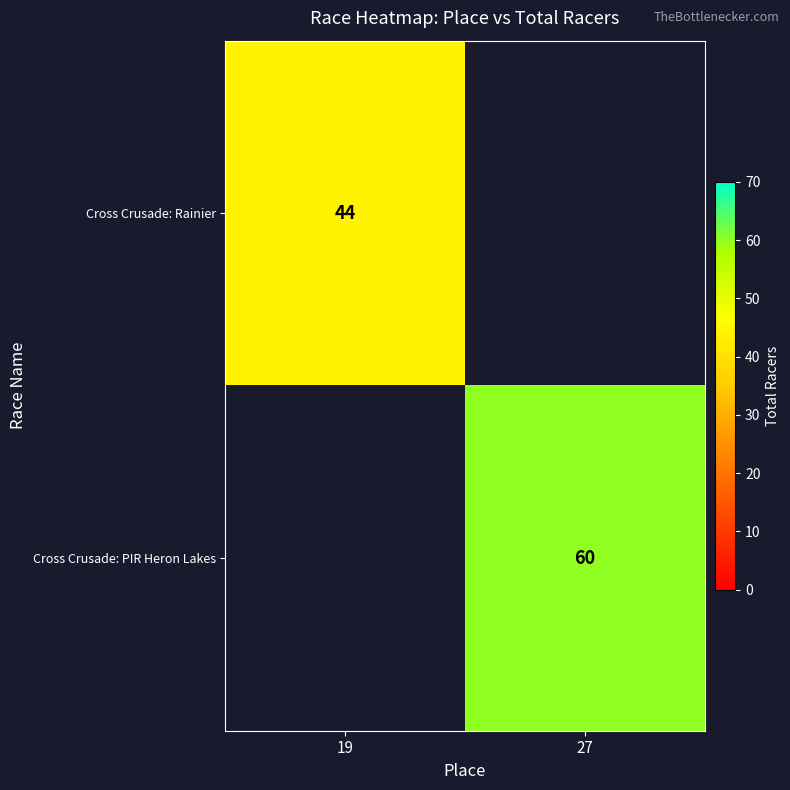

At which category does the chart reach its minimum across all series?

19